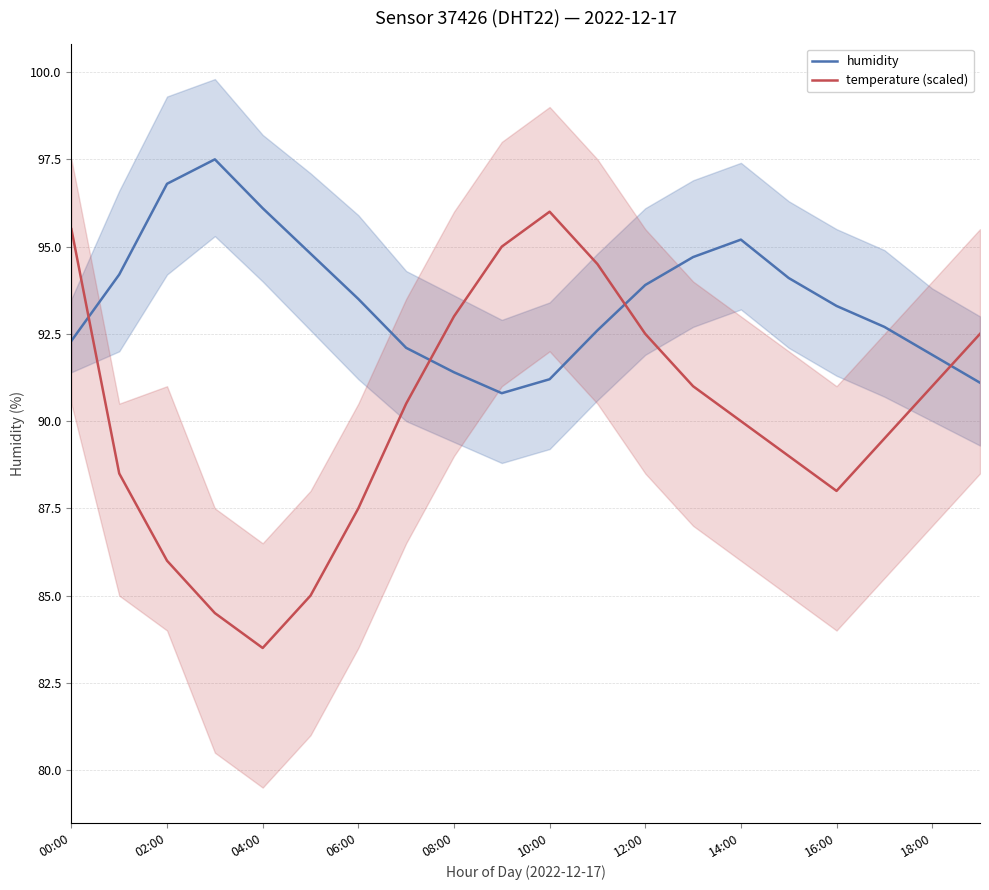

At which label does temperature (scaled) first exceed 90?

00:00